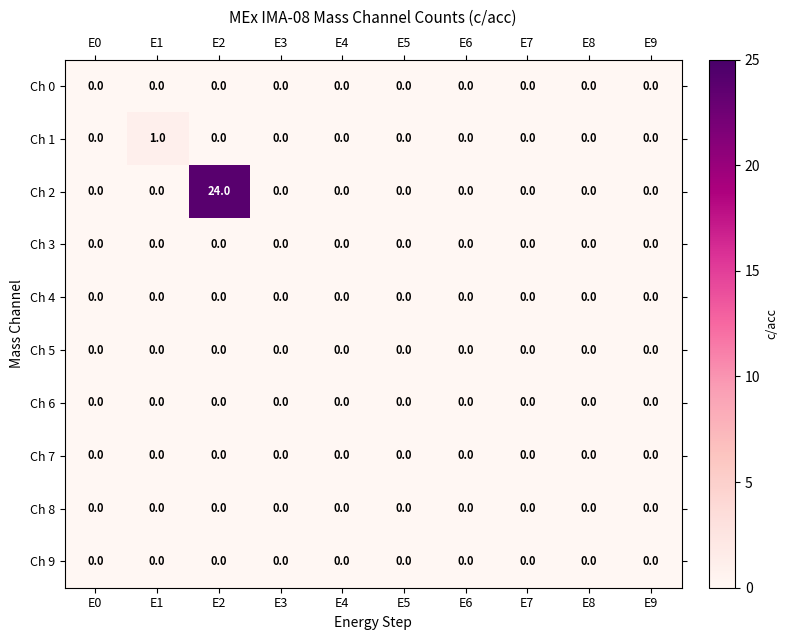

True or false: Ch 9 has a value of 0 at E3.

True